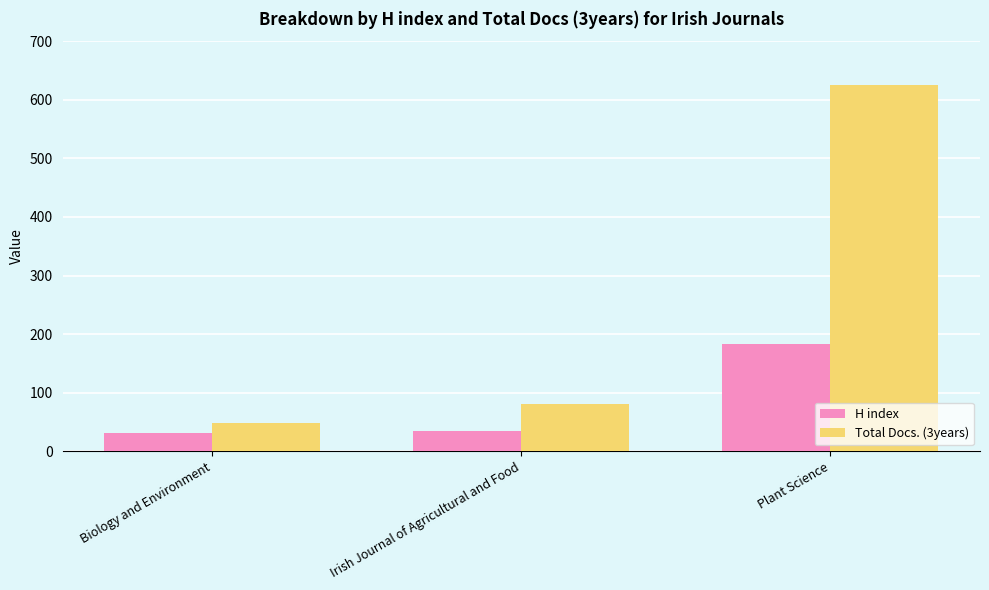

At how many categories does at least one series exceed 545?

1